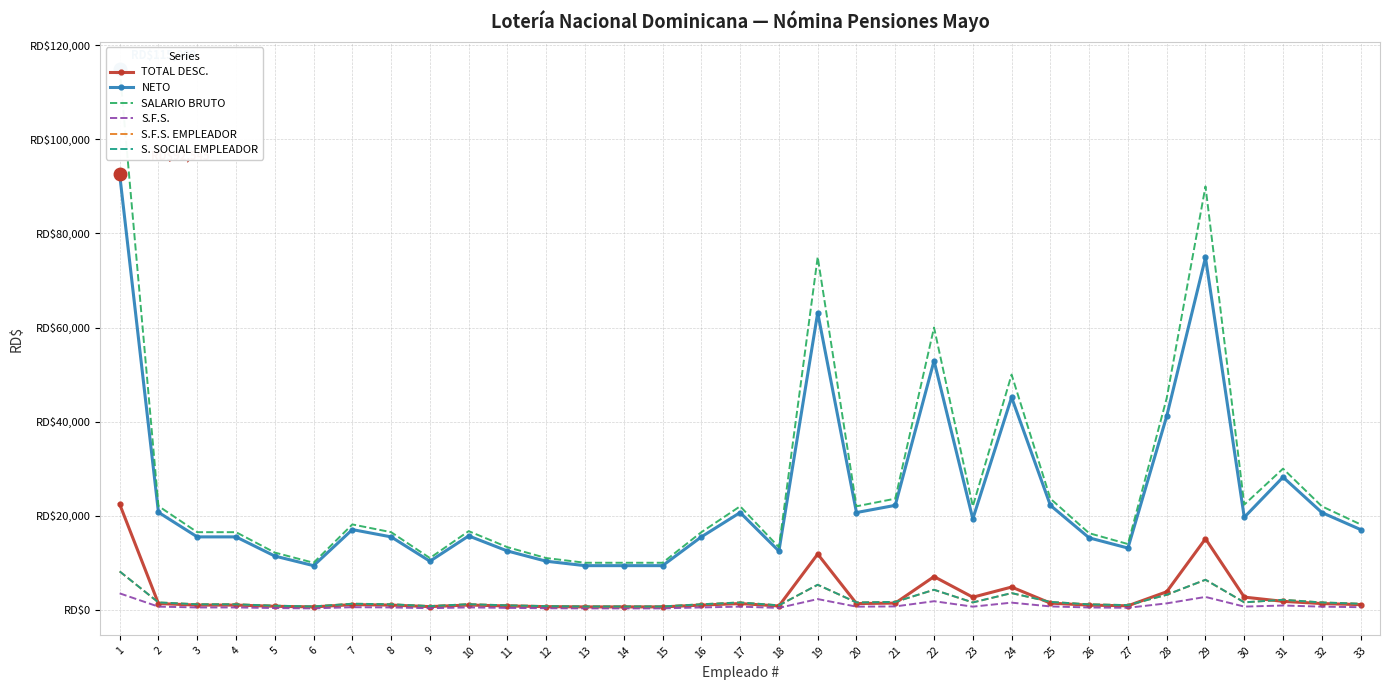

What is the difference between the maximum and minimum values in the S. SOCIAL EMPLEADOR series?

7455.0